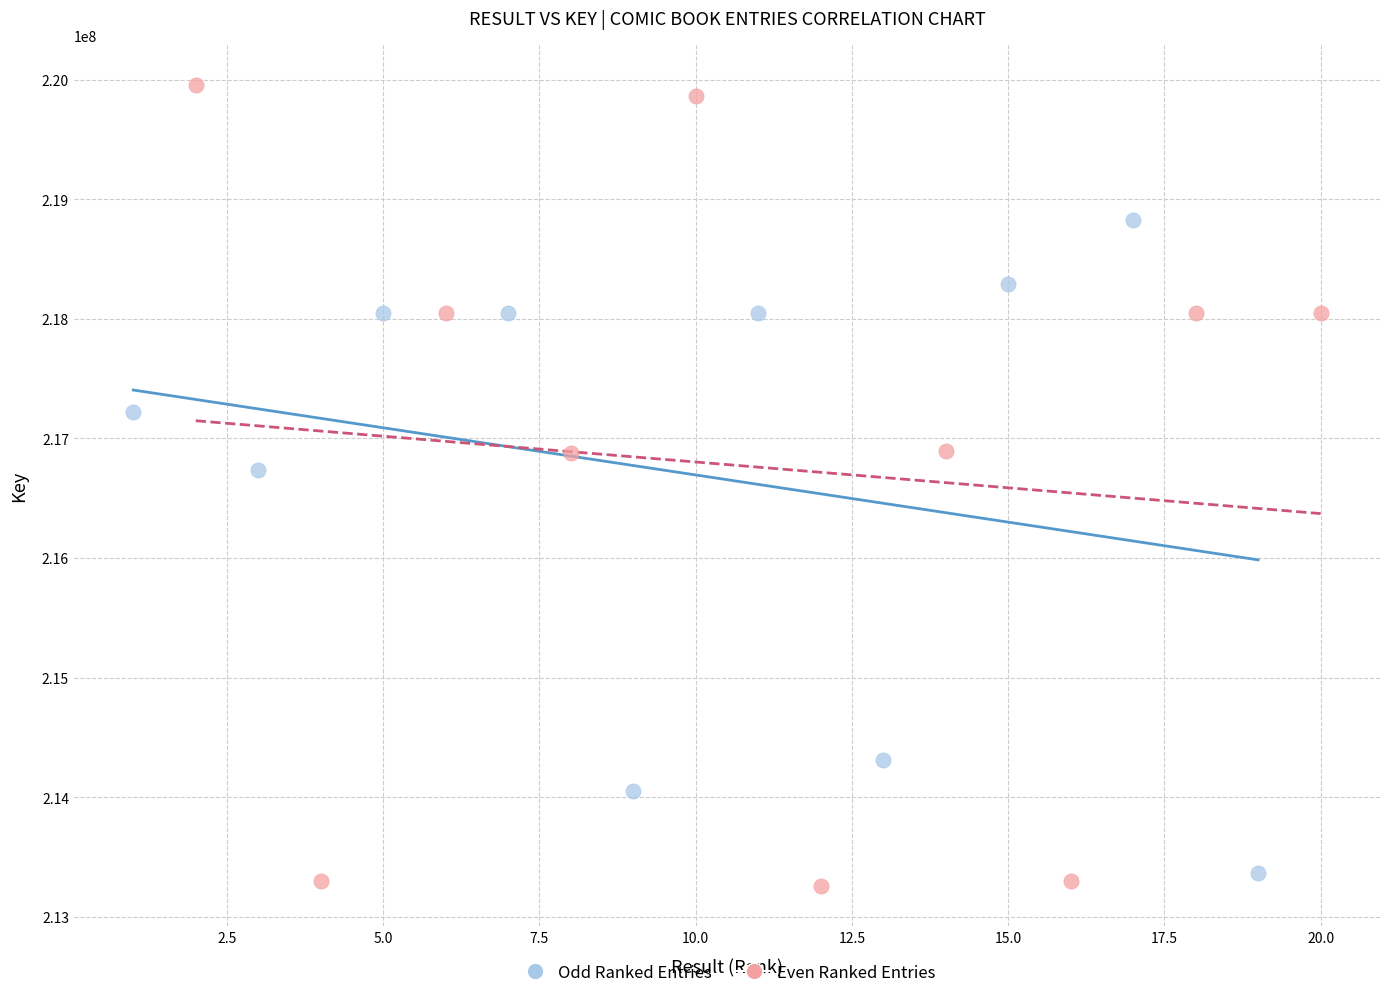

Which series has the largest Y range (max minus min)?

Even Ranked Entries